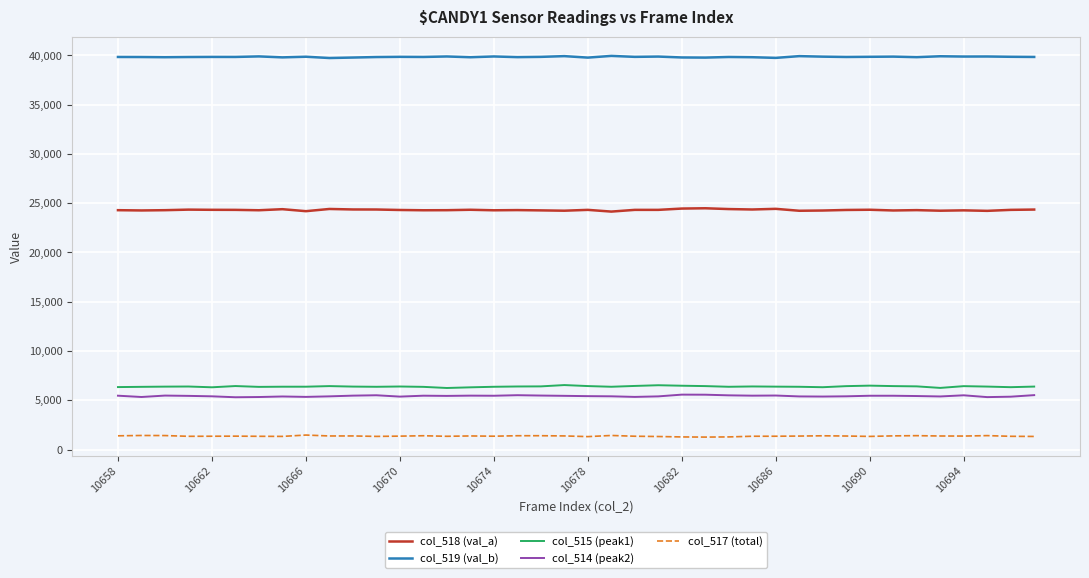

What is the highest value of the col_518 (val_a) series?

24489